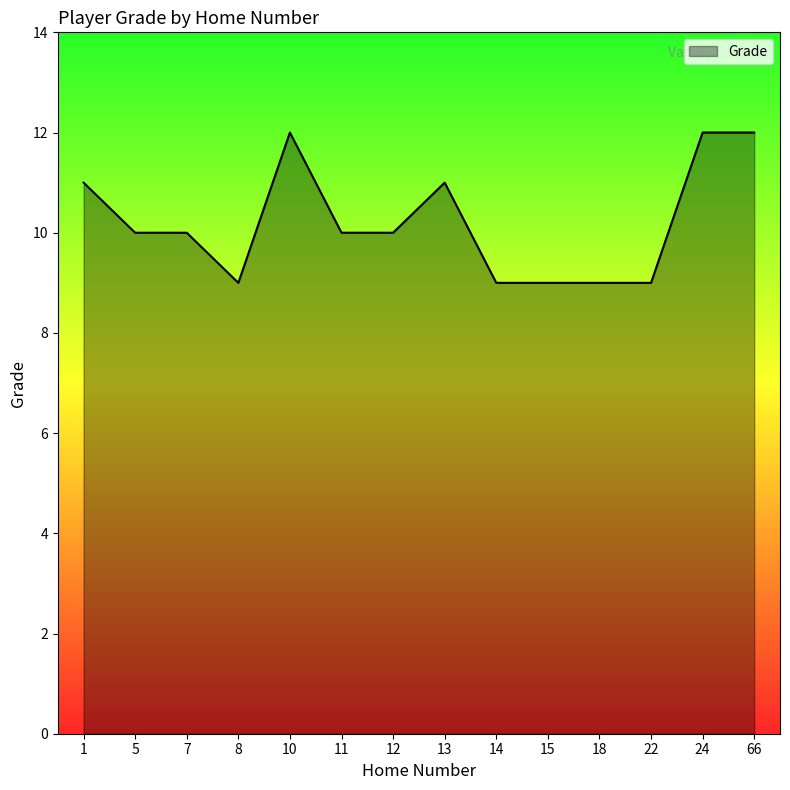

What is the smallest value displayed?

9